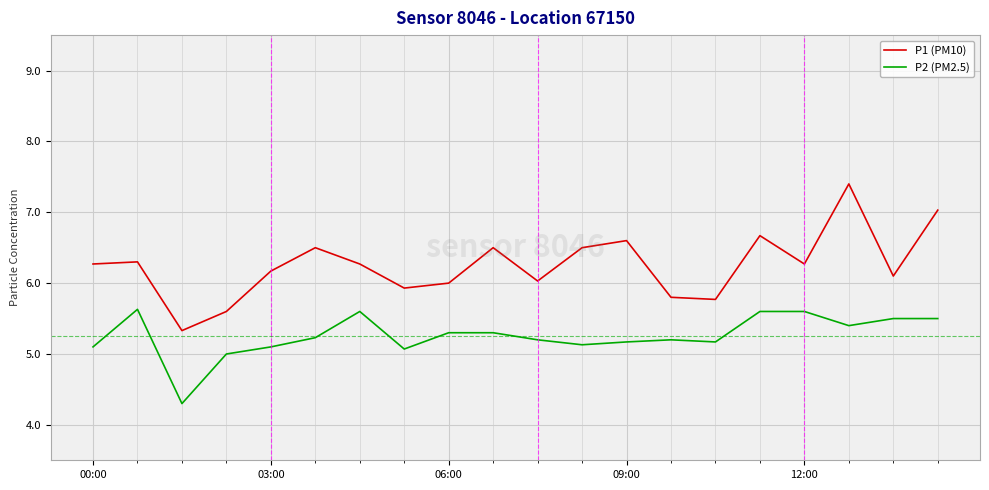

What is the smallest value displayed?

4.3